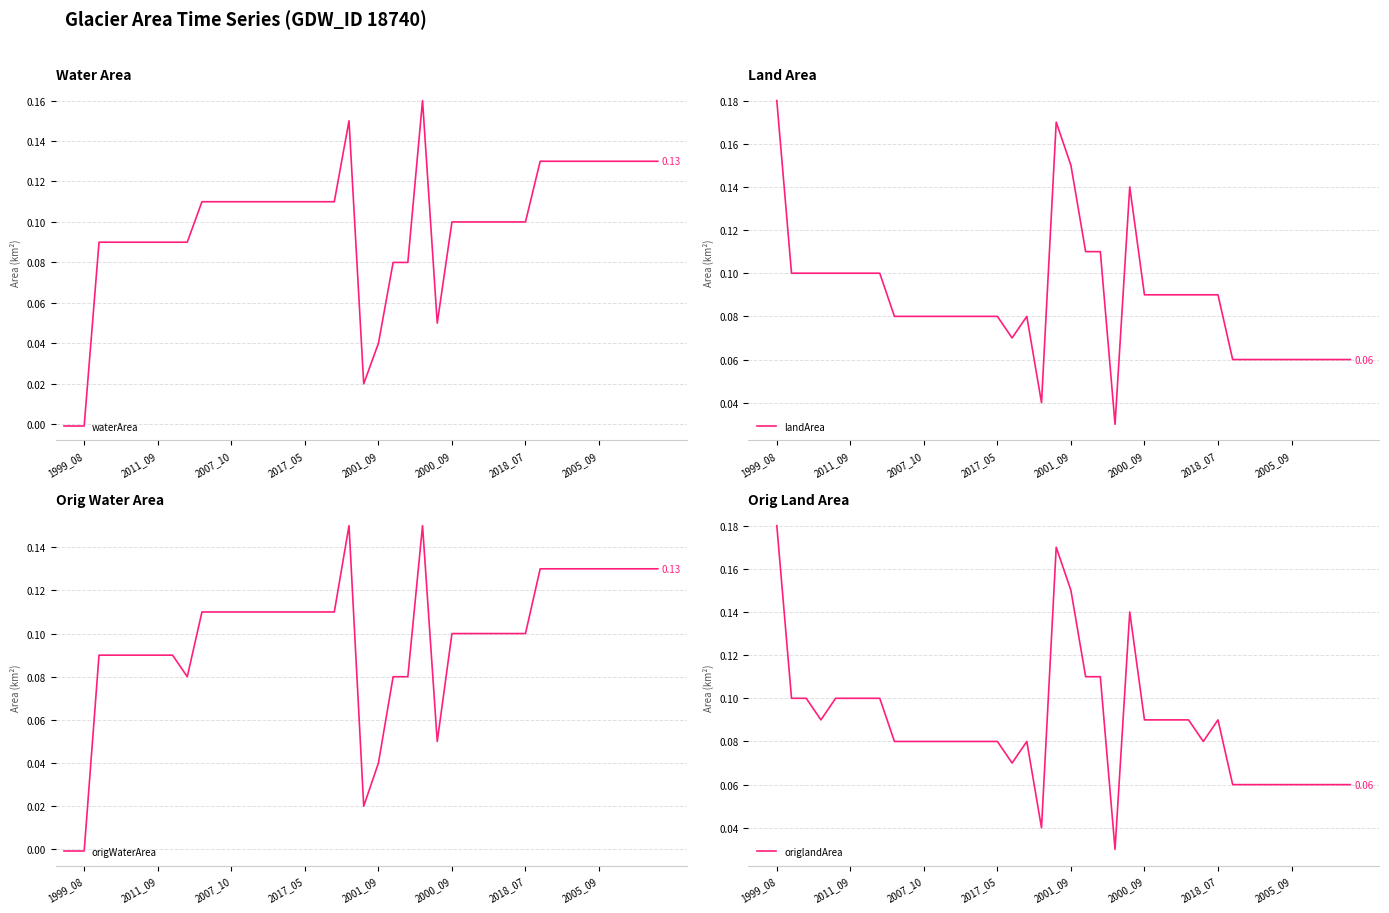

True or false: origWaterArea and waterArea intersect in this chart.

False